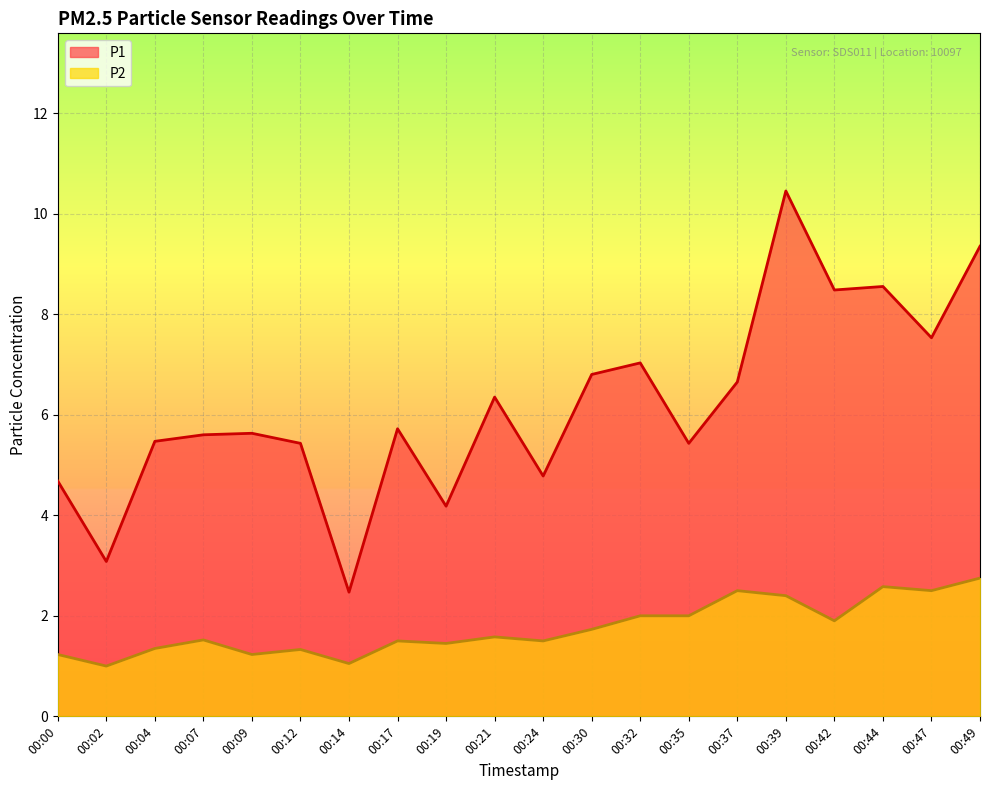

Which series has the largest range (max minus min)?

P1